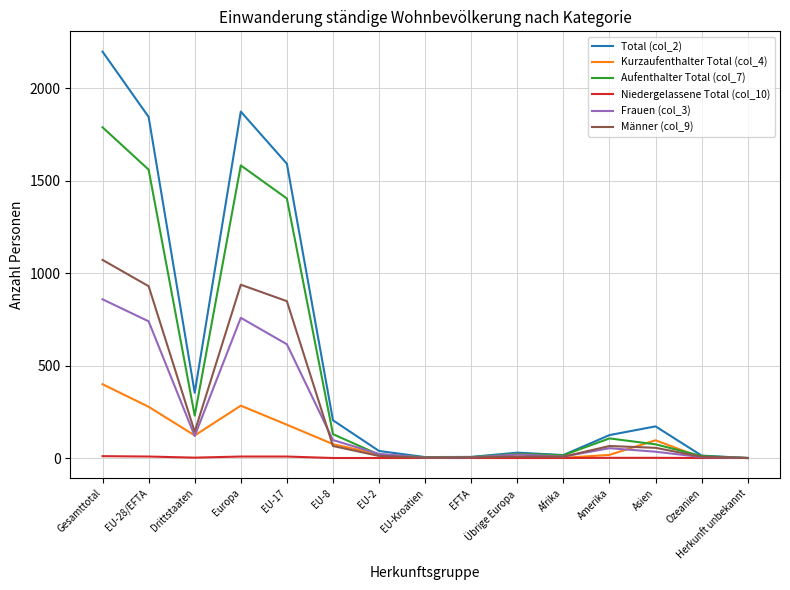

The Kurzaufenthalter Total (col_4) series shows 75 at EU-8. True or false?

True